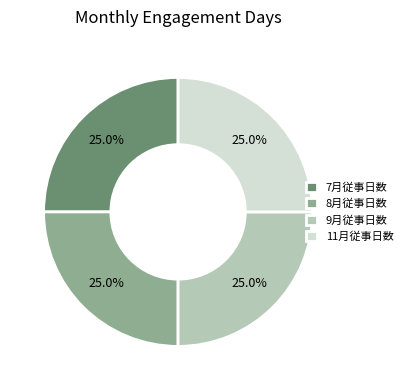

What is the ratio of the value at 7月従事日数 to the value at 11月従事日数?

1.0